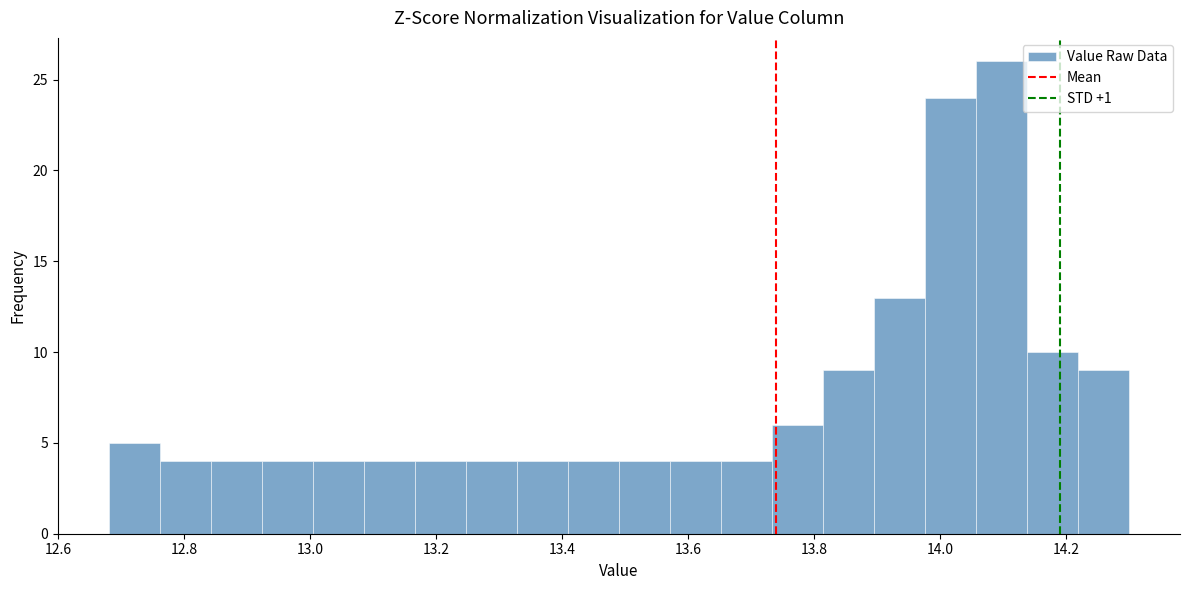

Reading left to right, list every bar in this chart as the range it spans on the x-axis followed by its height. Neither the bar edges nor the heights are printed on the chart, so give them approximately, as read against the axes.

12.68 to 12.76: 5
12.76 to 12.84: 4
12.84 to 12.92: 4
12.92 to 13.00: 4
13.00 to 13.08: 4
13.08 to 13.16: 4
13.16 to 13.24: 4
13.24 to 13.32: 4
13.32 to 13.40: 4
13.40 to 13.50: 4
13.50 to 13.58: 4
13.58 to 13.66: 4
13.66 to 13.74: 4
13.74 to 13.82: 6
13.82 to 13.90: 9
13.90 to 13.98: 13
13.98 to 14.06: 24
14.06 to 14.14: 26
14.14 to 14.22: 10
14.22 to 14.30: 9